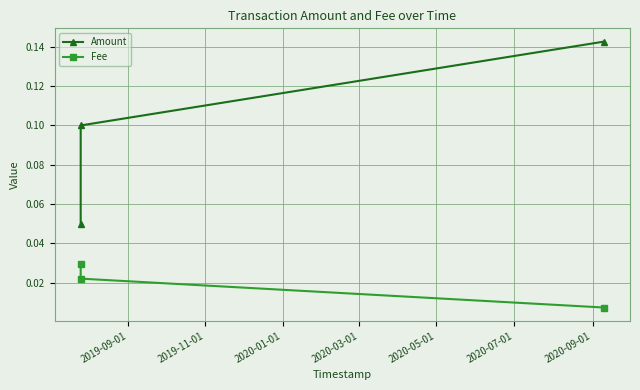

List the series in order of their peak value, lowest first.

Fee, Amount